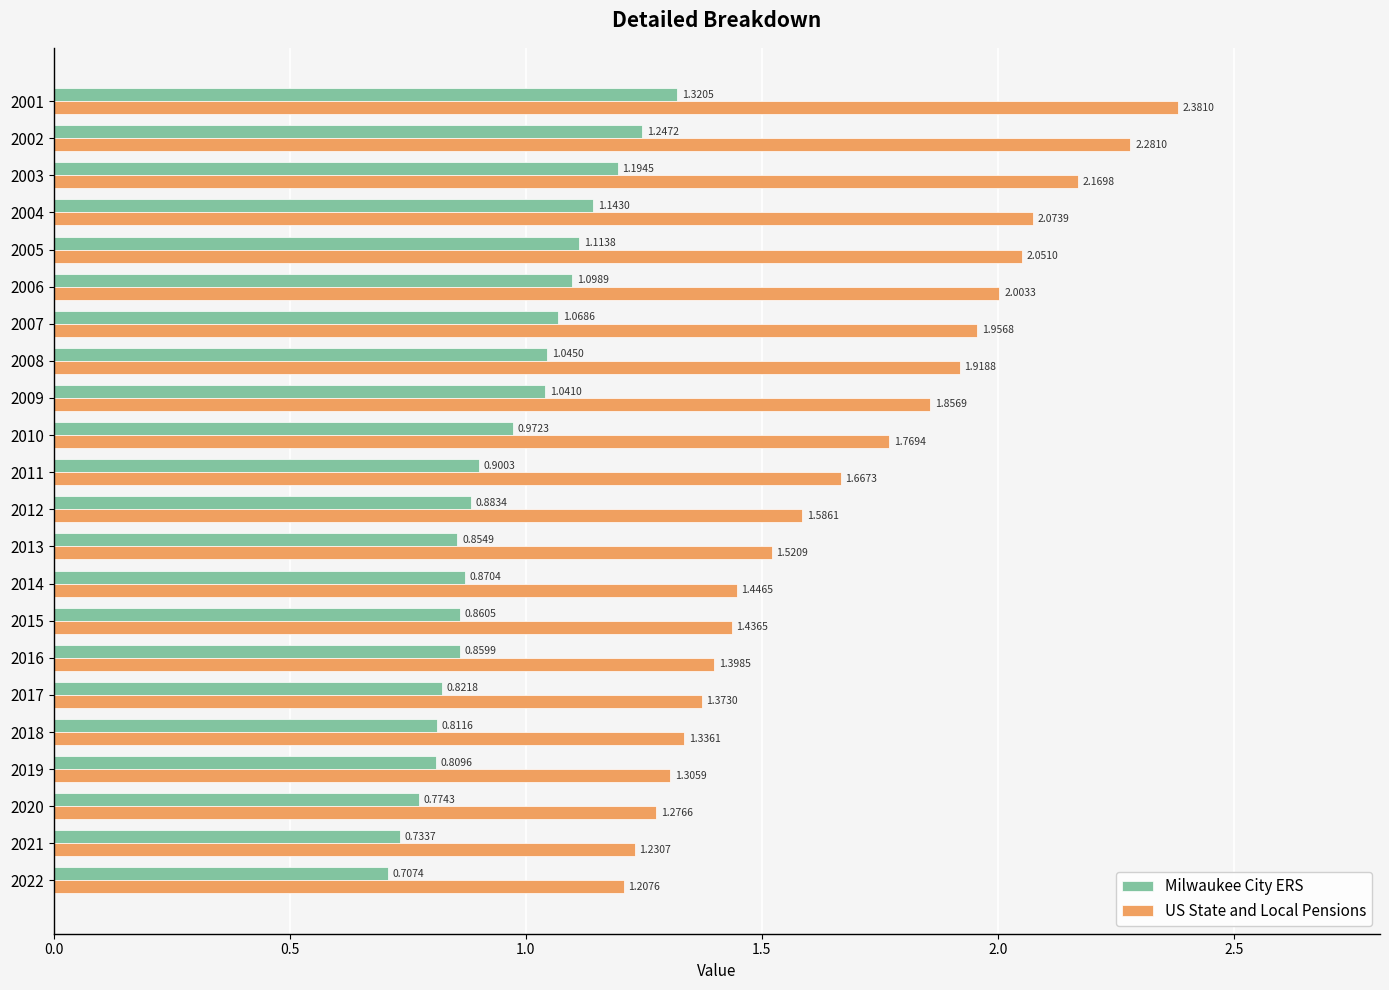

Which series changed the most between 2010 and 2019?

US State and Local Pensions